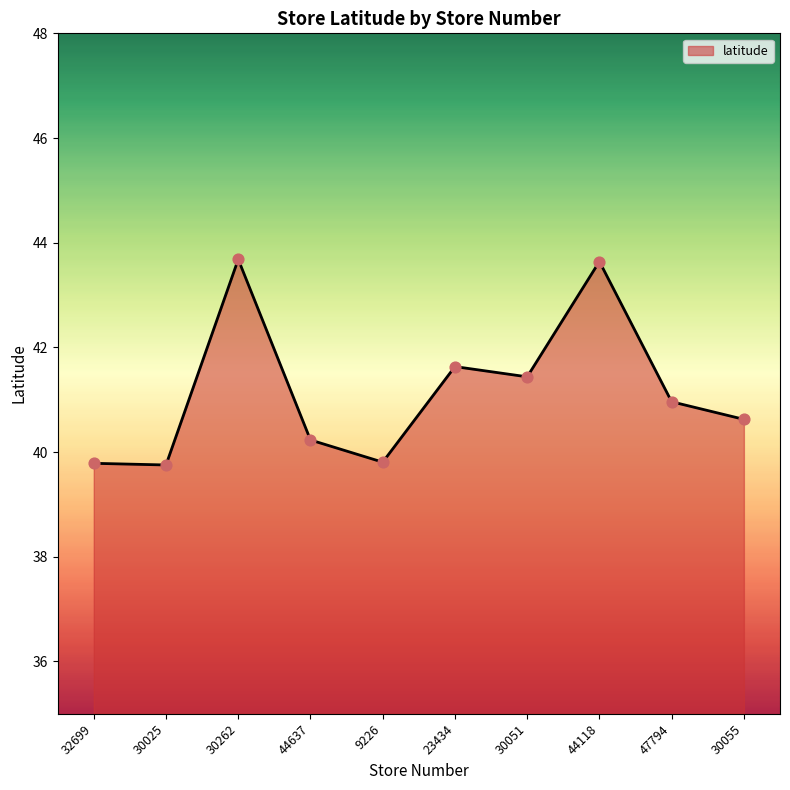

What is the ratio of the value at 30051 to the value at 9226?

1.0